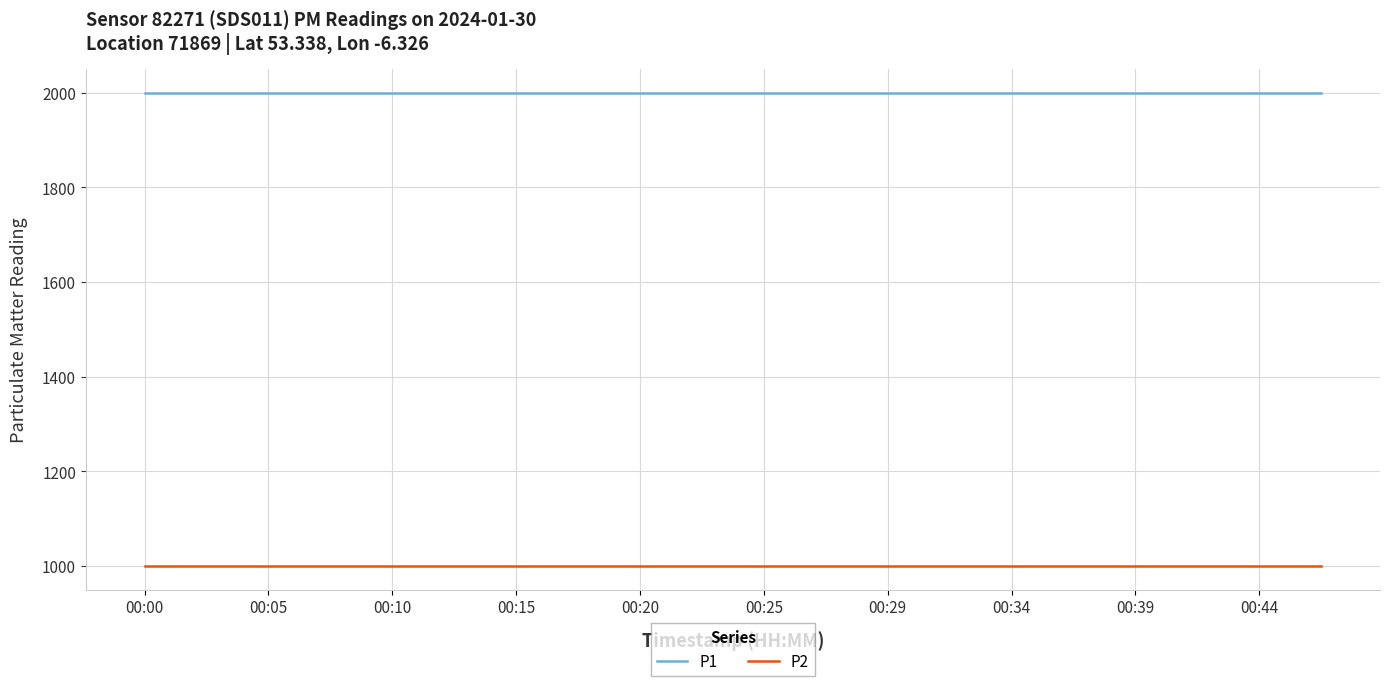

List the series in order of their overall mean, lowest first.

P2, P1